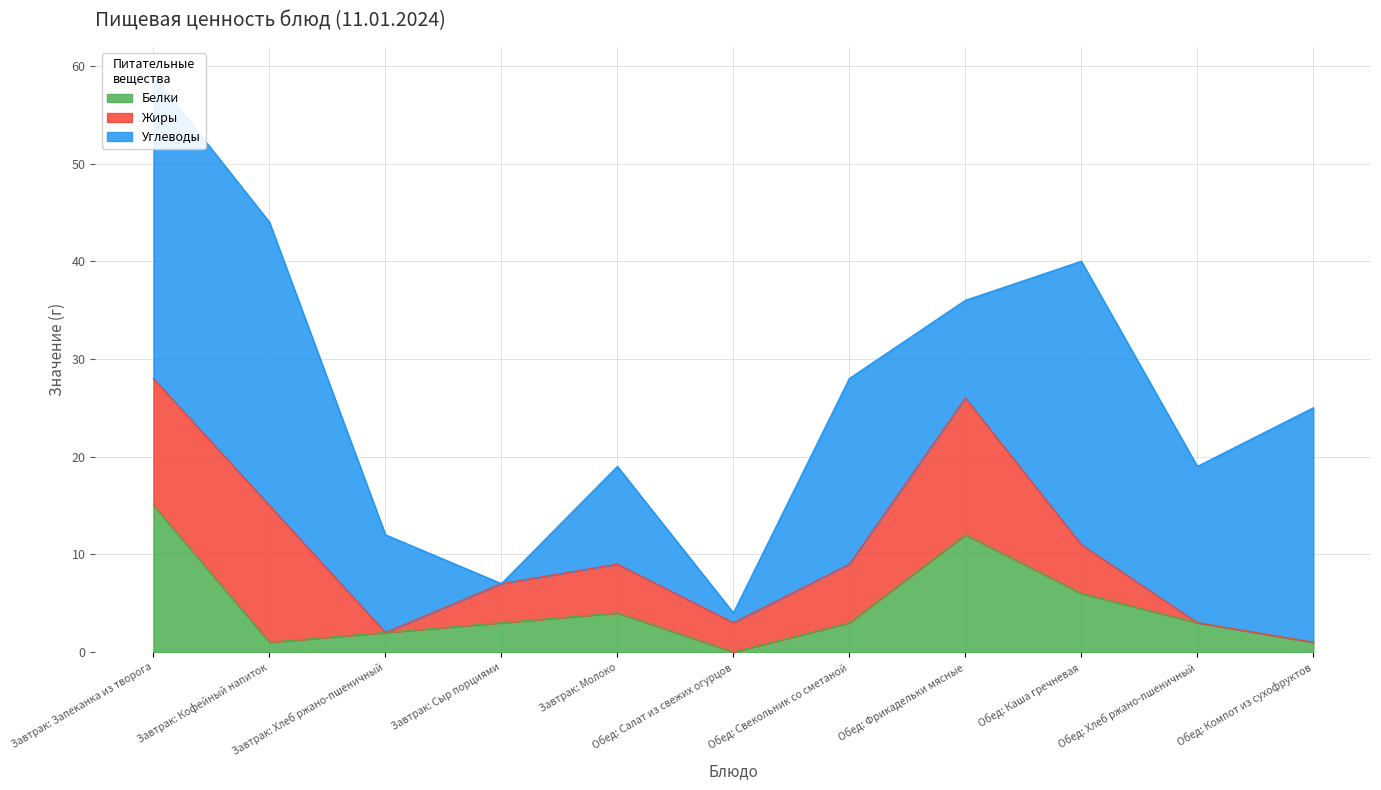

Which series has the largest total across all categories?

Углеводы